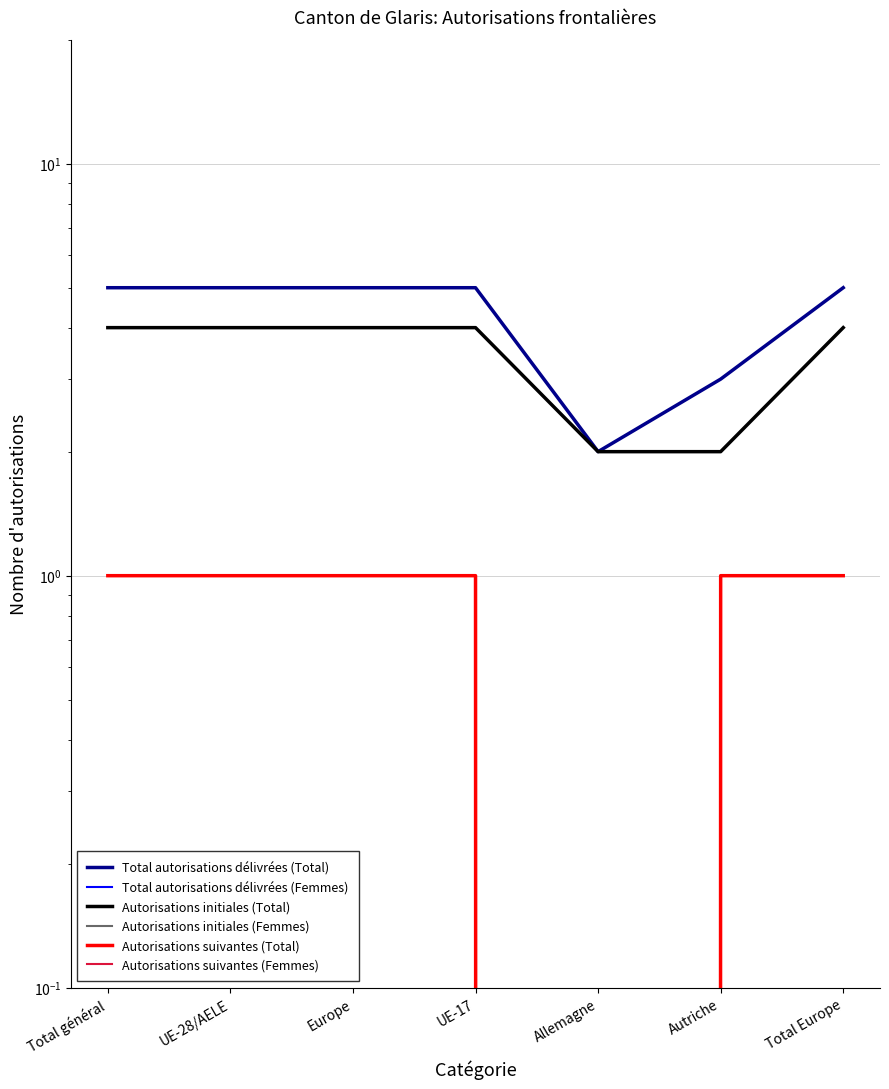

What position from the left is Europe?

3